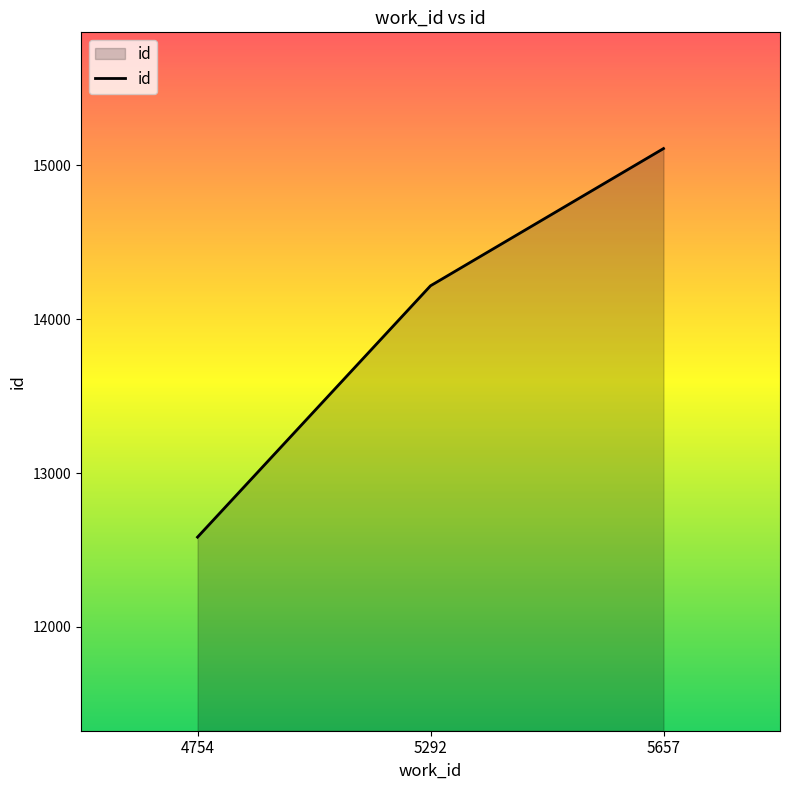

At which category does the chart reach its peak across all series?

5657